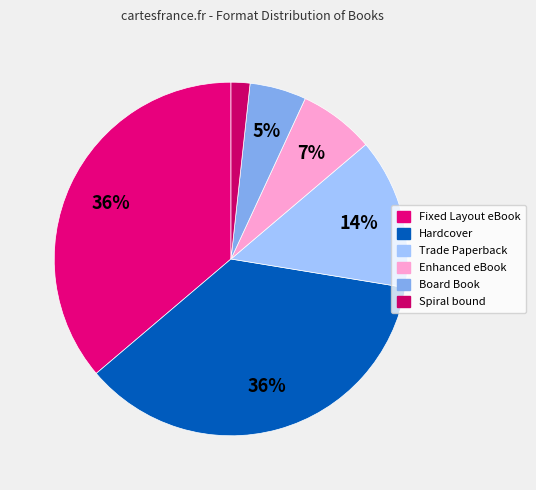

To the nearest percent, what percentage of the pie is Board Book?

5%